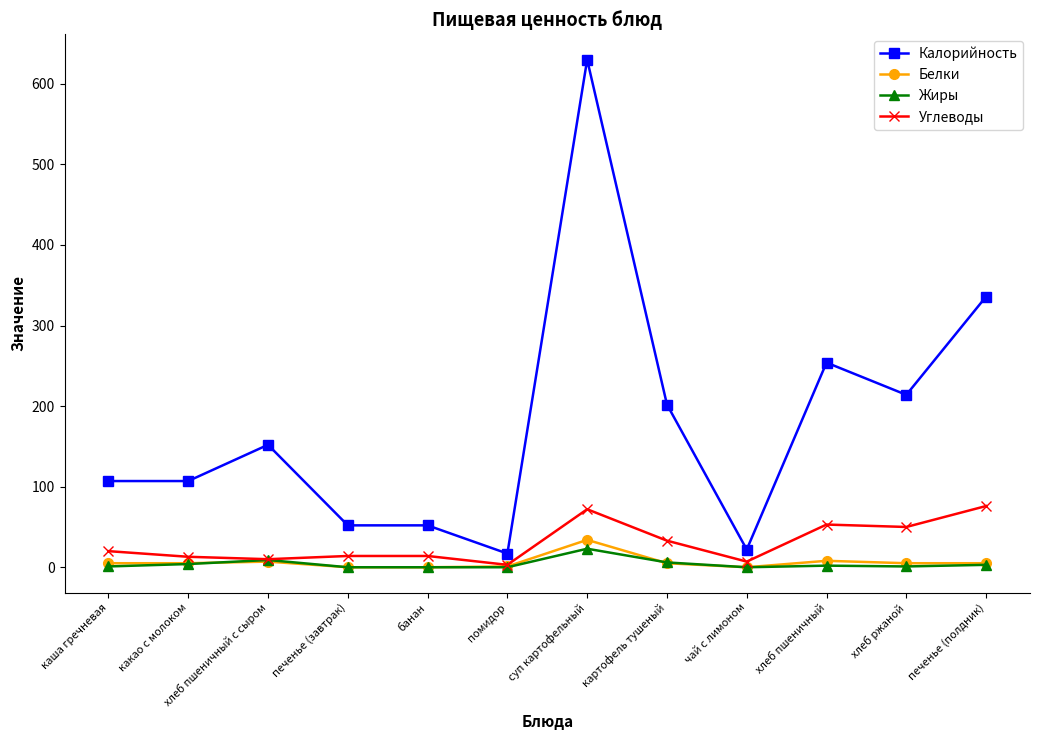

The value of Углеводы at суп картофельный is 27. True or false?

False